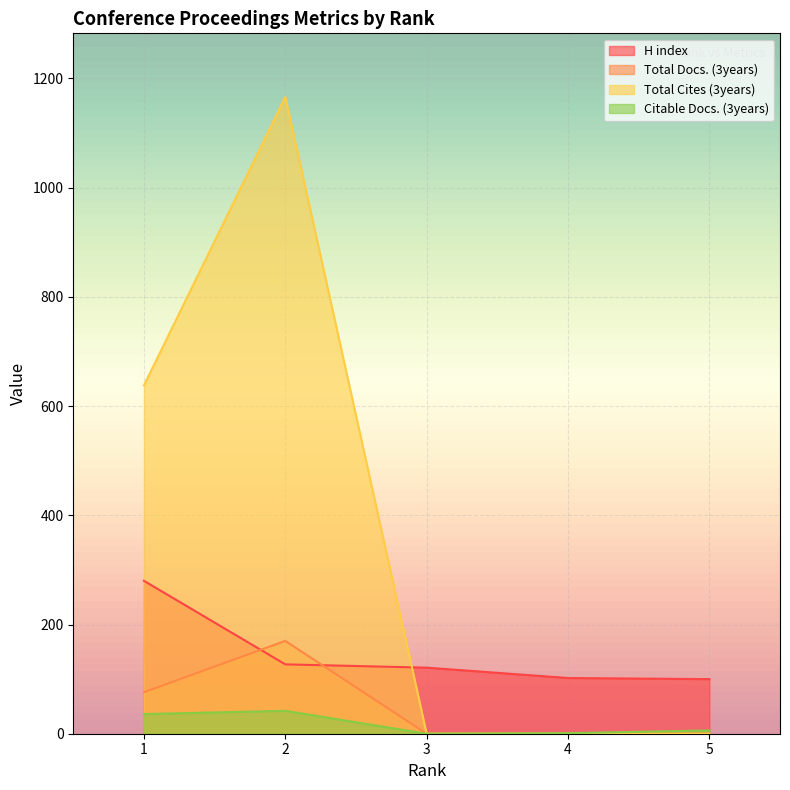

What is the value of the Total Docs. (3years) point at the 1st from the left?

76